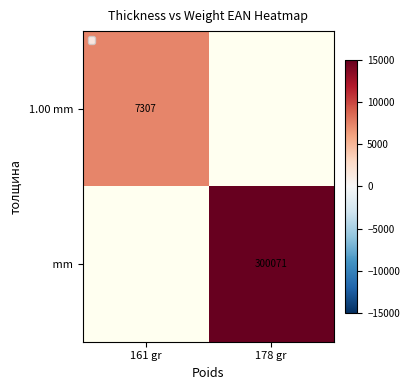

Is the value of  mm at 178 gr greater than the value of 1.00 mm at 161 gr?

Yes